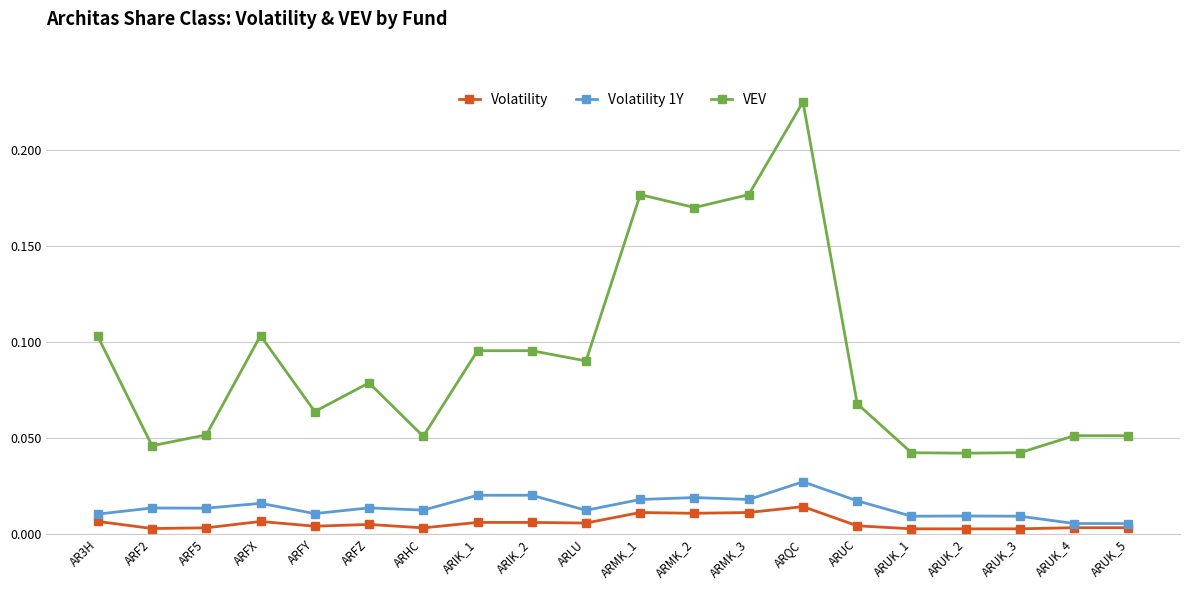

True or false: Volatility and VEV intersect in this chart.

False